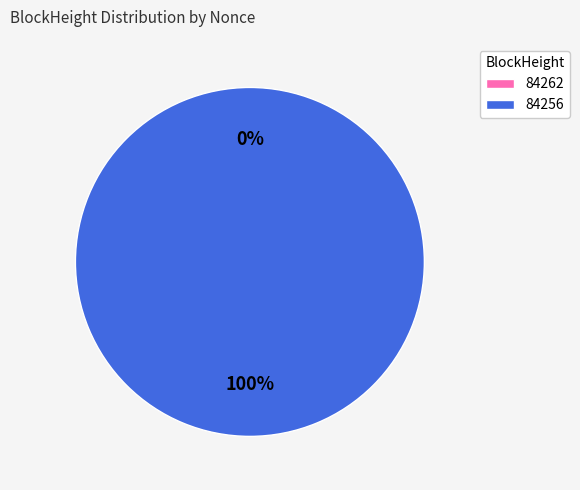

Is it true that 84262 is 1% of the pie?

False